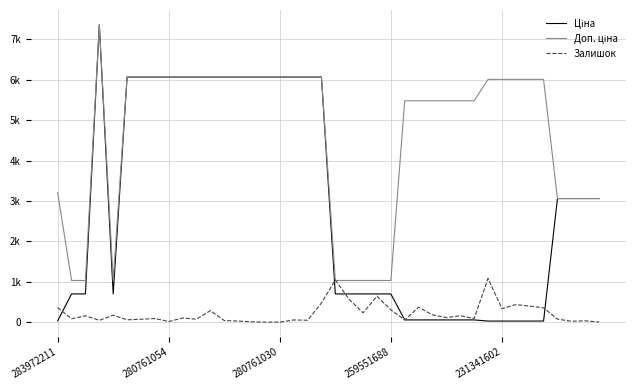

Does the chart display data point markers on the line(s)?

No